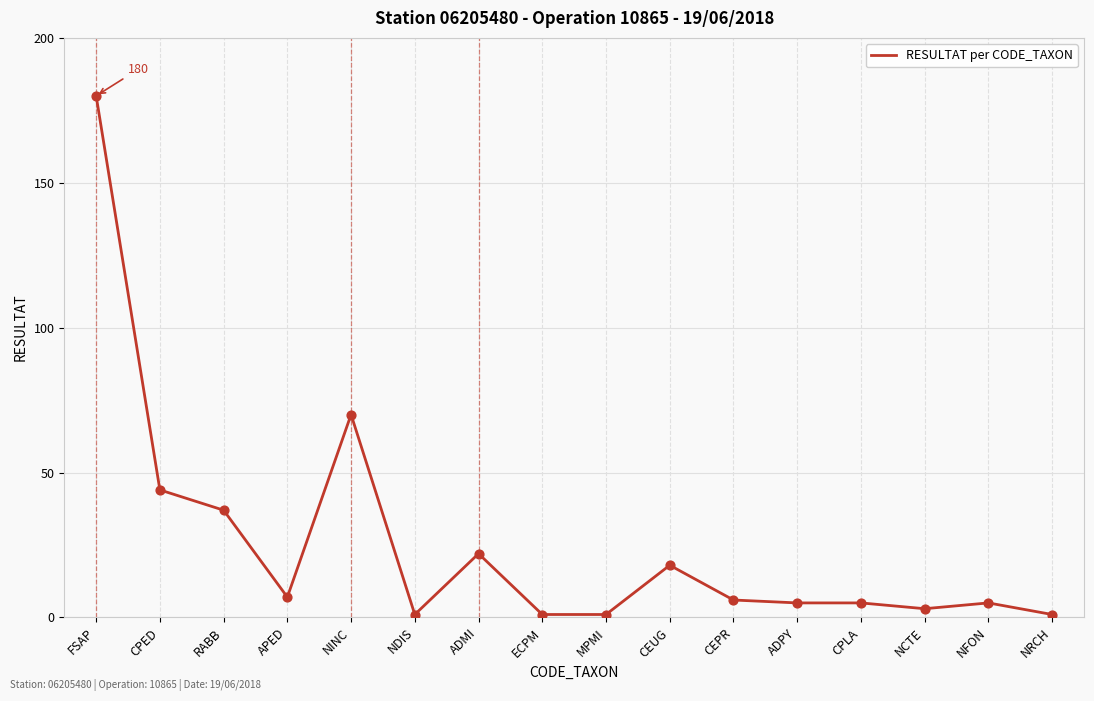

What is the ratio of the value at CPED to the value at NCTE?

14.7